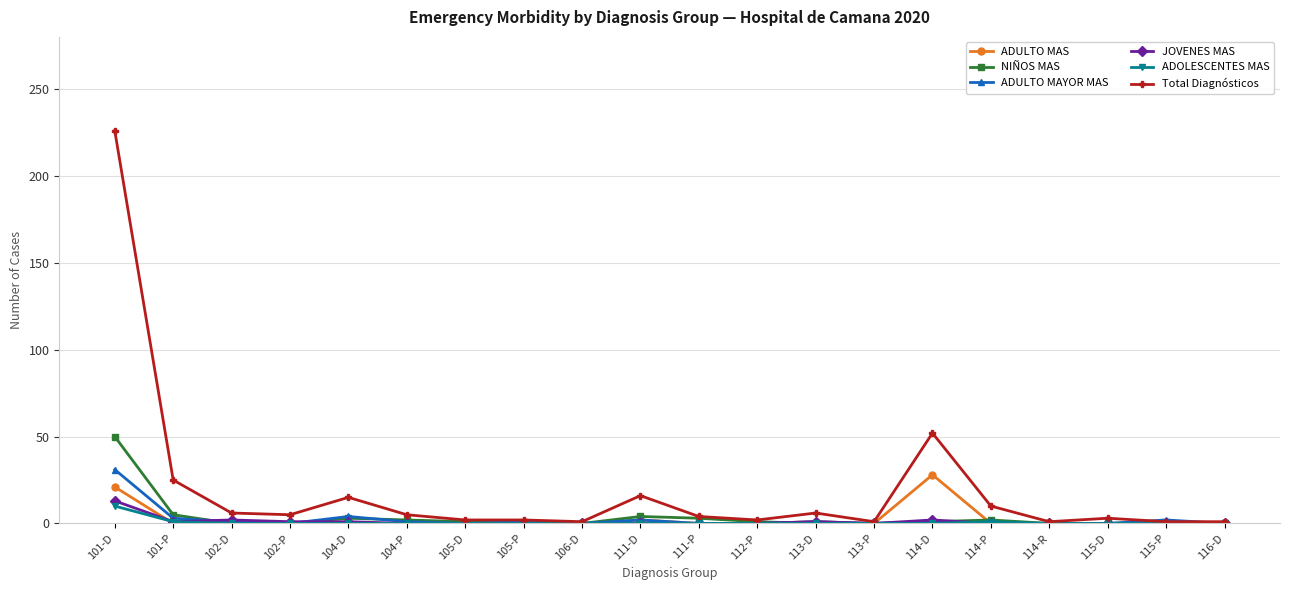

At which category is the sum across all series the highest?

101-D